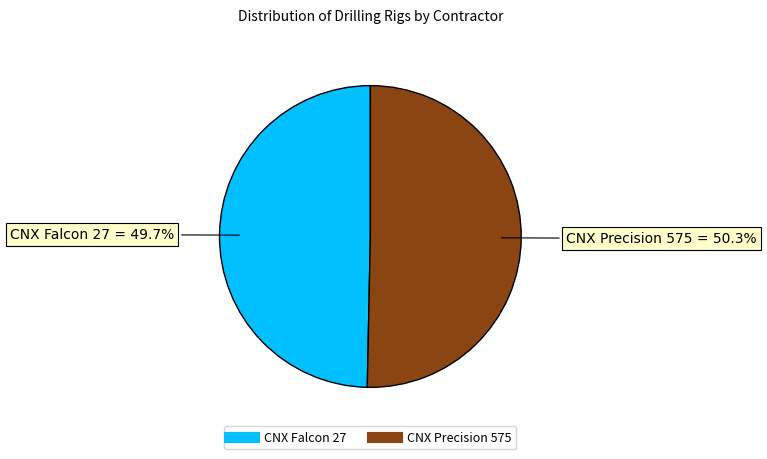

Does CNX Precision 575 account for over 50% of the chart?

Yes